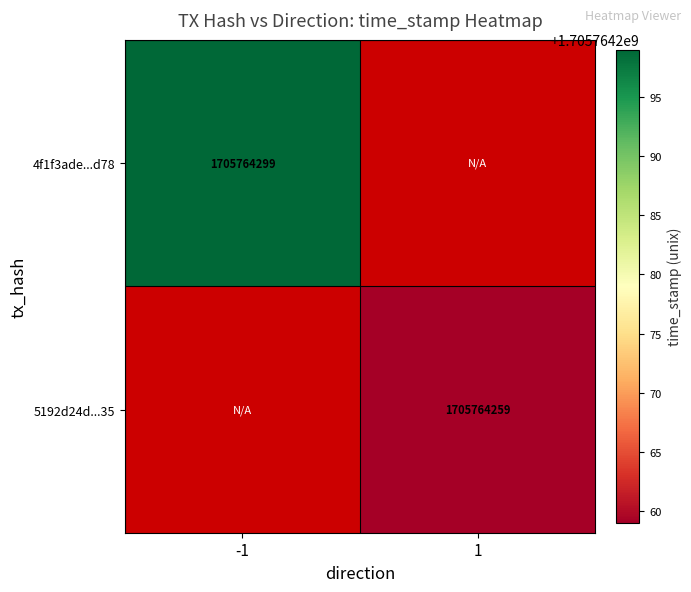

How many values in 5192d24da65c667af2065b564c0d6ebd384d935 are above zero?

1